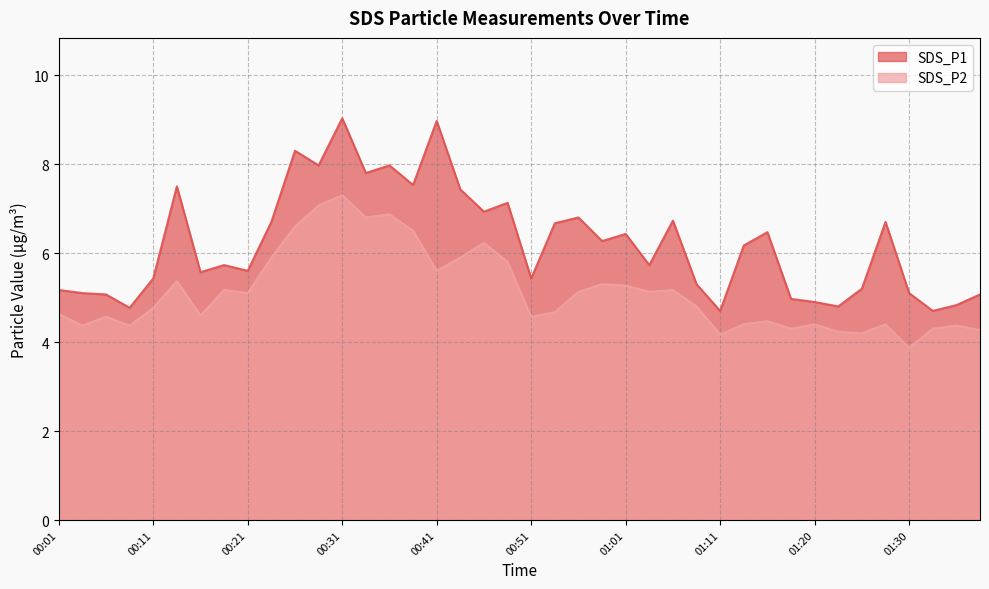

Reading right to left, transcribe all the data shown in this chart.

SDS_P1: 01:38=5.1	01:35=4.8	01:33=4.7	01:30=5.1	01:28=6.7	01:25=5.2	01:23=4.8	01:20=4.9	01:18=5.0	01:15=6.5	01:13=6.2	01:11=4.7	01:08=5.3	01:06=6.7	01:03=5.7	01:01=6.4	00:58=6.3	00:56=6.8	00:53=6.7	00:51=5.4	00:48=7.1	00:46=6.9	00:43=7.4	00:41=9.0	00:38=7.5	00:36=8.0	00:33=7.8	00:31=9.0	00:28=8.0	00:26=8.3	00:23=6.7	00:21=5.6	00:18=5.7	00:16=5.6	00:14=7.5	00:11=5.4	00:09=4.8	00:06=5.1	00:04=5.1	00:01=5.2
SDS_P2: 01:38=4.3	01:35=4.4	01:33=4.3	01:30=3.9	01:28=4.4	01:25=4.2	01:23=4.2	01:20=4.4	01:18=4.3	01:15=4.5	01:13=4.4	01:11=4.2	01:08=4.8	01:06=5.2	01:03=5.1	01:01=5.3	00:58=5.3	00:56=5.1	00:53=4.7	00:51=4.6	00:48=5.8	00:46=6.2	00:43=5.9	00:41=5.6	00:38=6.5	00:36=6.9	00:33=6.8	00:31=7.3	00:28=7.1	00:26=6.6	00:23=5.9	00:21=5.1	00:18=5.2	00:16=4.6	00:14=5.4	00:11=4.8	00:09=4.4	00:06=4.6	00:04=4.4	00:01=4.6